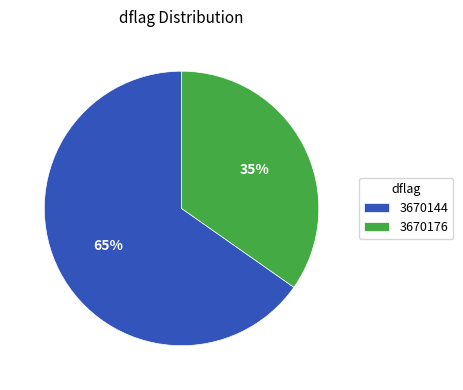

Approximately how many times larger is the value at 3670144 compared to 3670176?

1.9